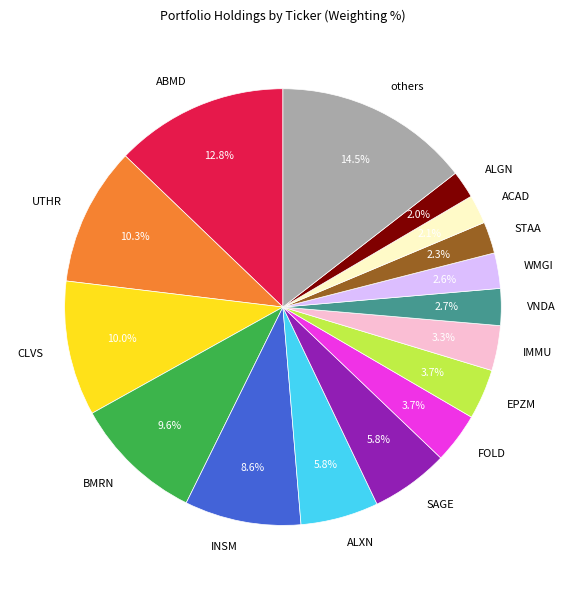

Does any single category account for the majority?

No